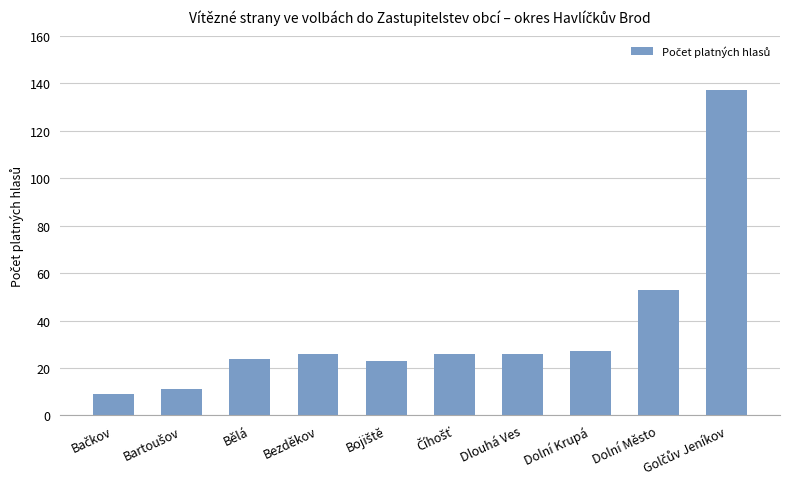

What is the difference between the maximum and minimum values?

128